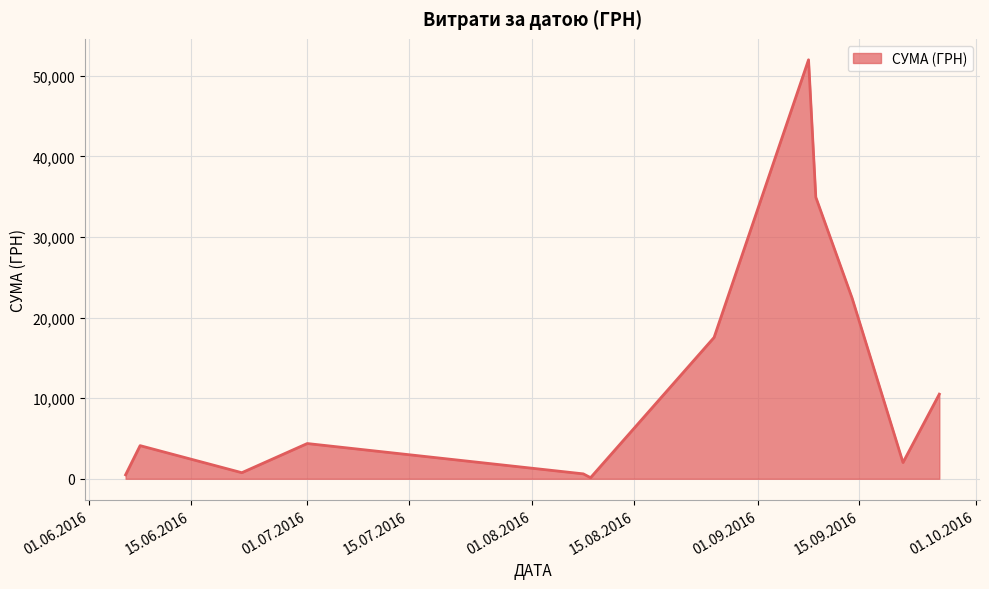

How many lines are shown in the chart?

1